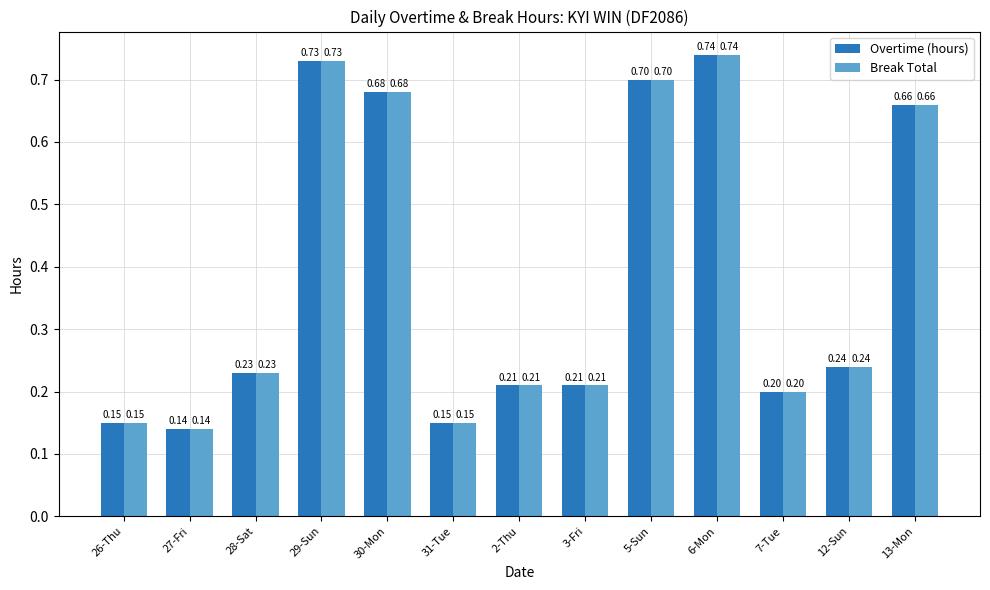

At which category is the sum across all series the highest?

6-Mon